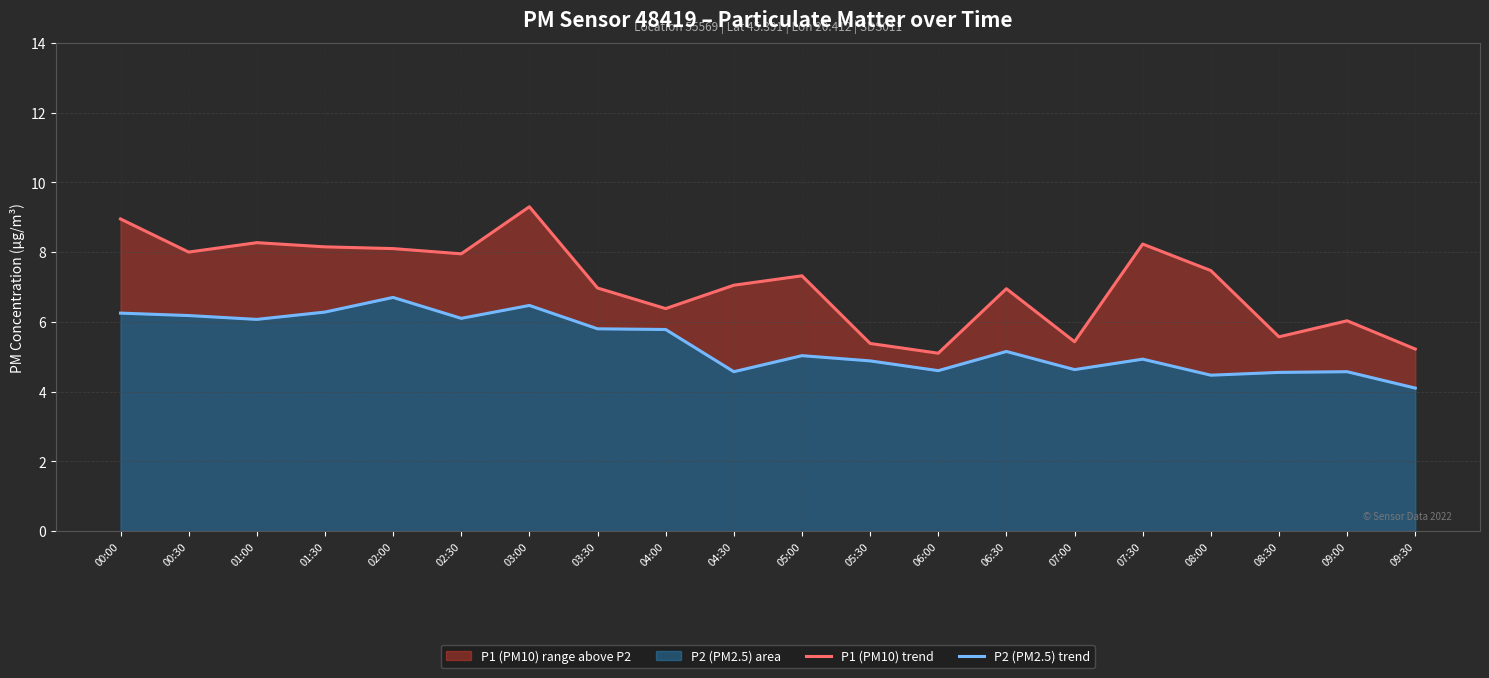

What is the value of the P2 (PM2.5) trend point at the 2nd from the left?

6.2